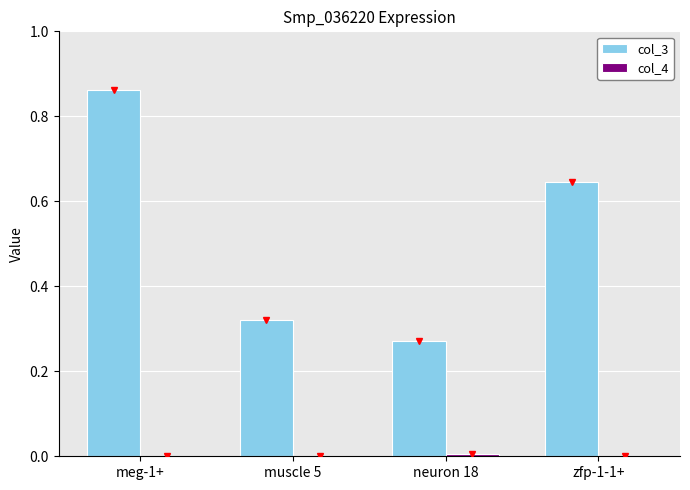

Which series has the largest total across all categories?

col_3